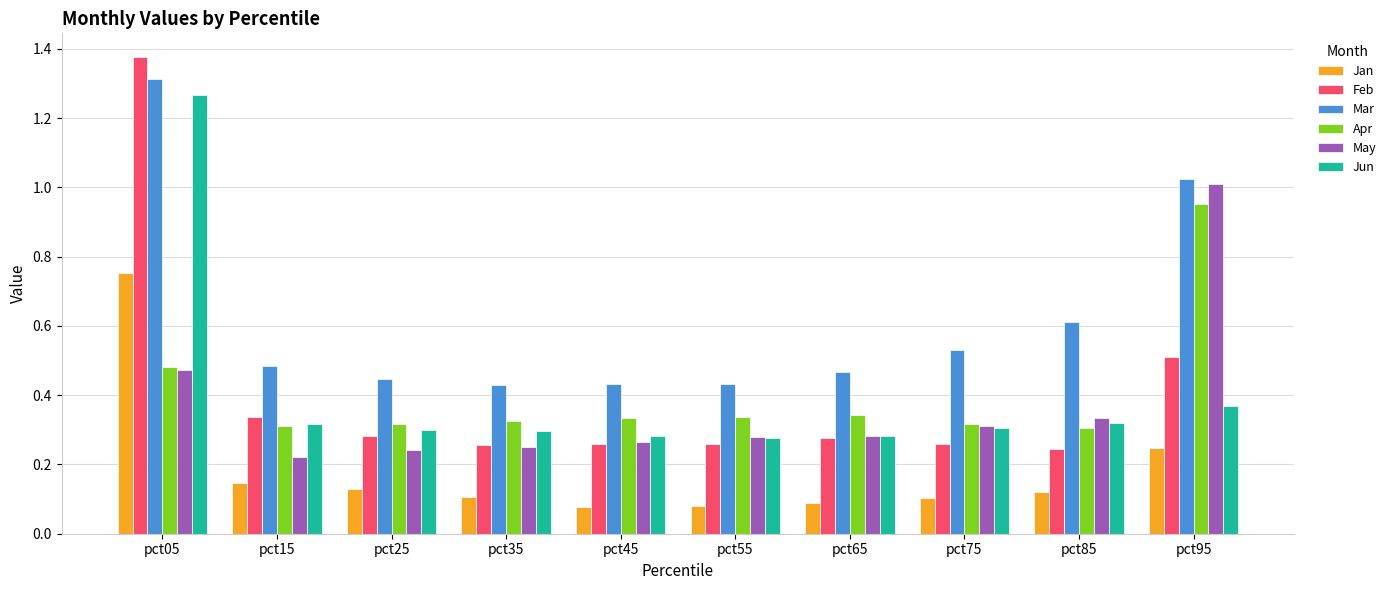

What is the sum of all May values?

3.7